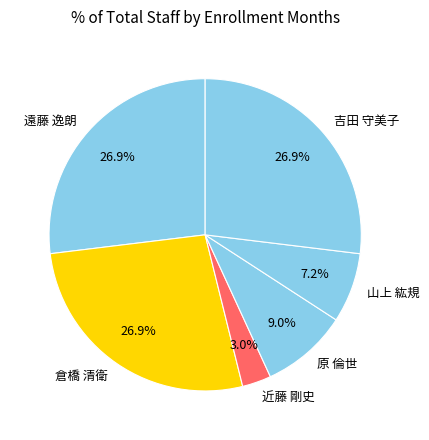

What percentage is the 原 倫世 slice, to the nearest percent?

9%